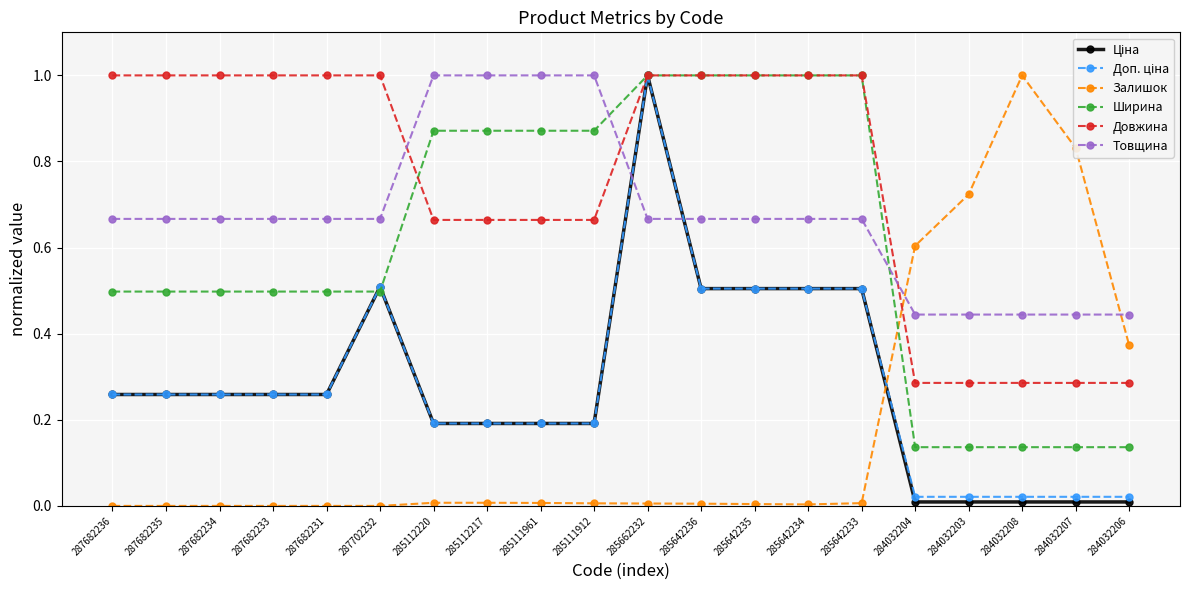

True or false: Товщина and Залишок cross at least once.

True